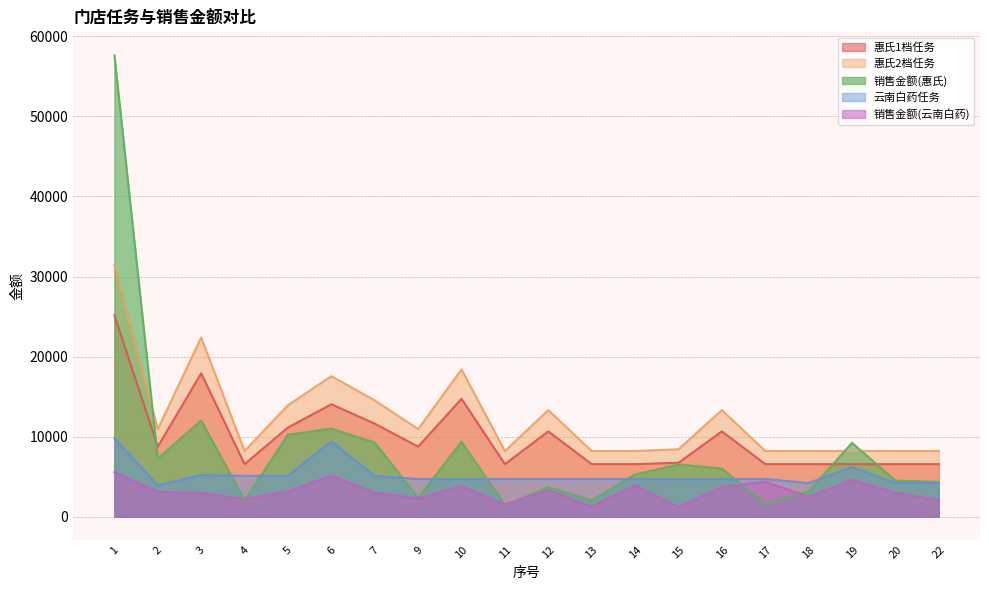

What is the difference between the 云南白药任务 values at 4 and 9?

400.0